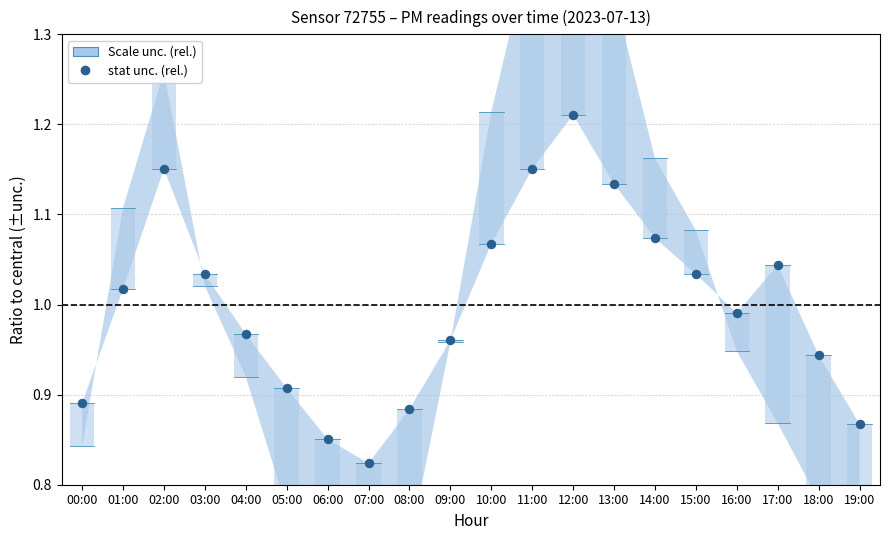

Between 11:00 and 19:00, which is larger?

11:00